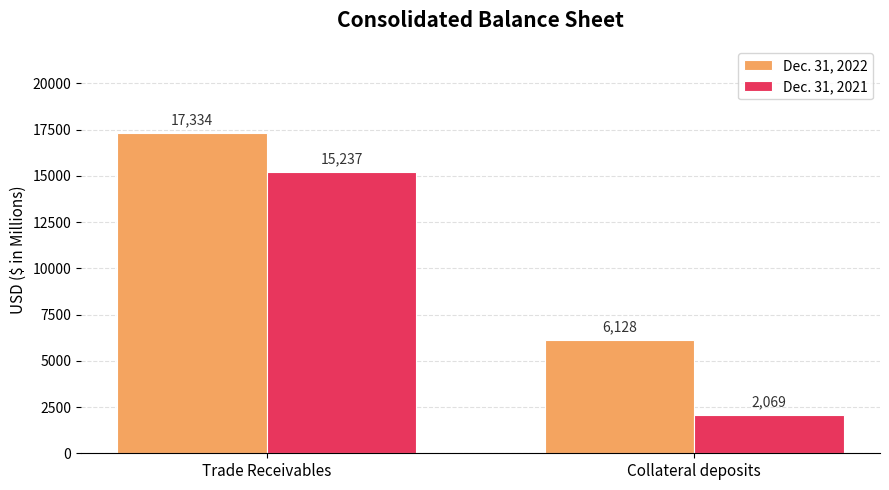

How many series are shown in this chart?

2